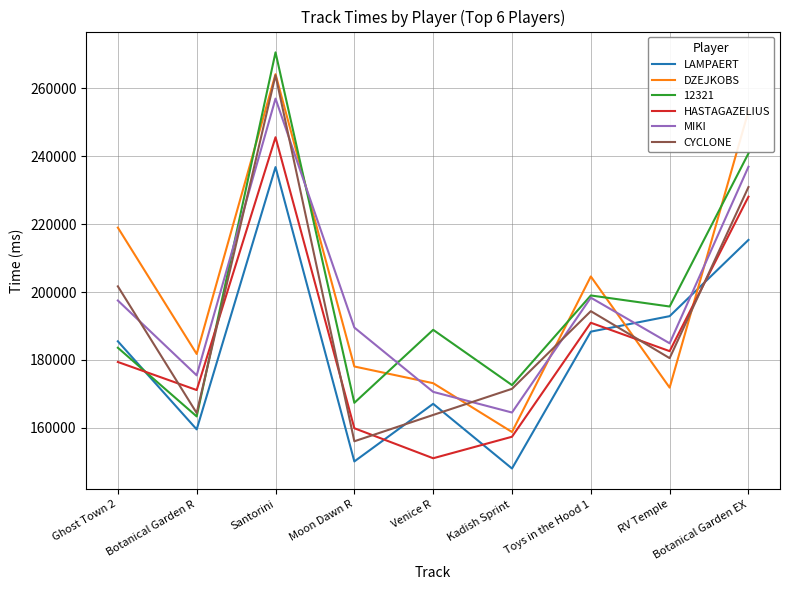

What is the lowest value of the DZEJKOBS series?

158792